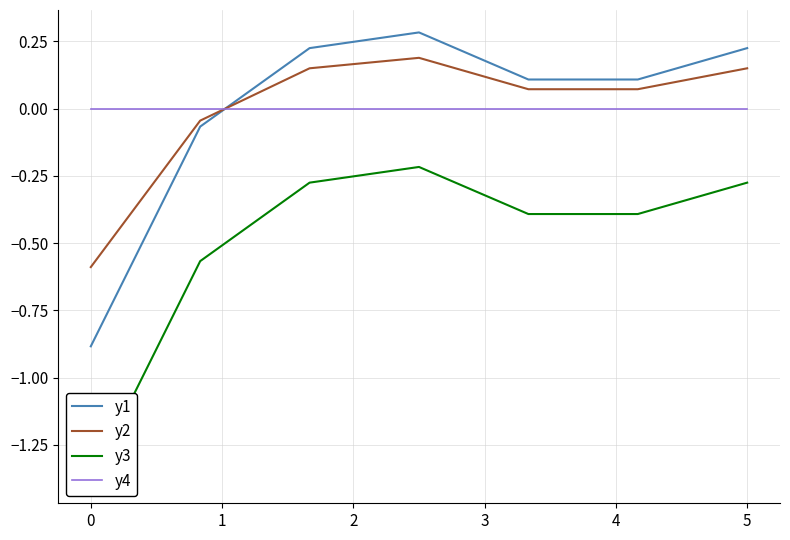

What is the lowest value of the y2 series?

-0.6